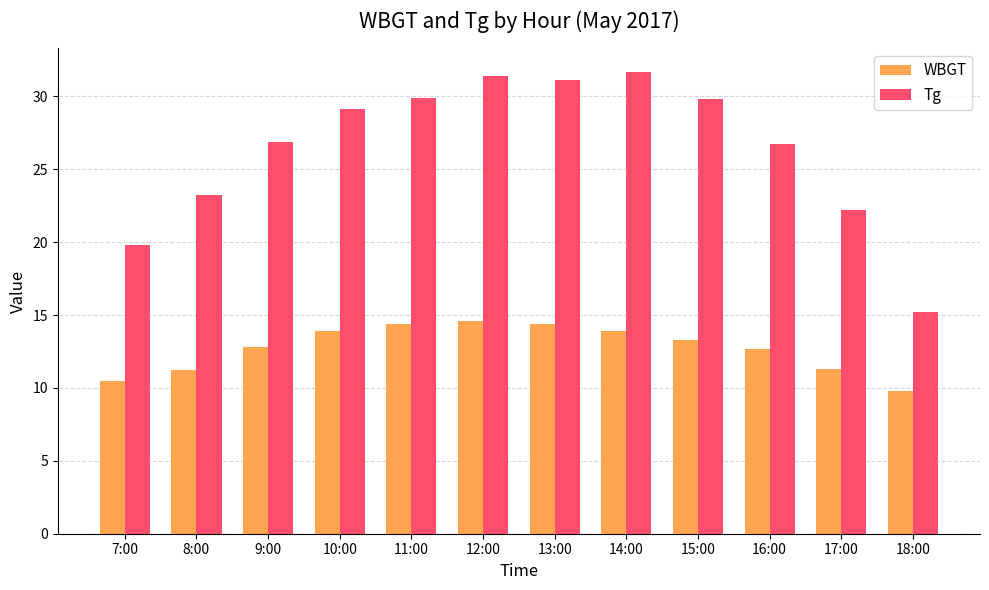

Which label corresponds to the smallest value in the chart?

18:00